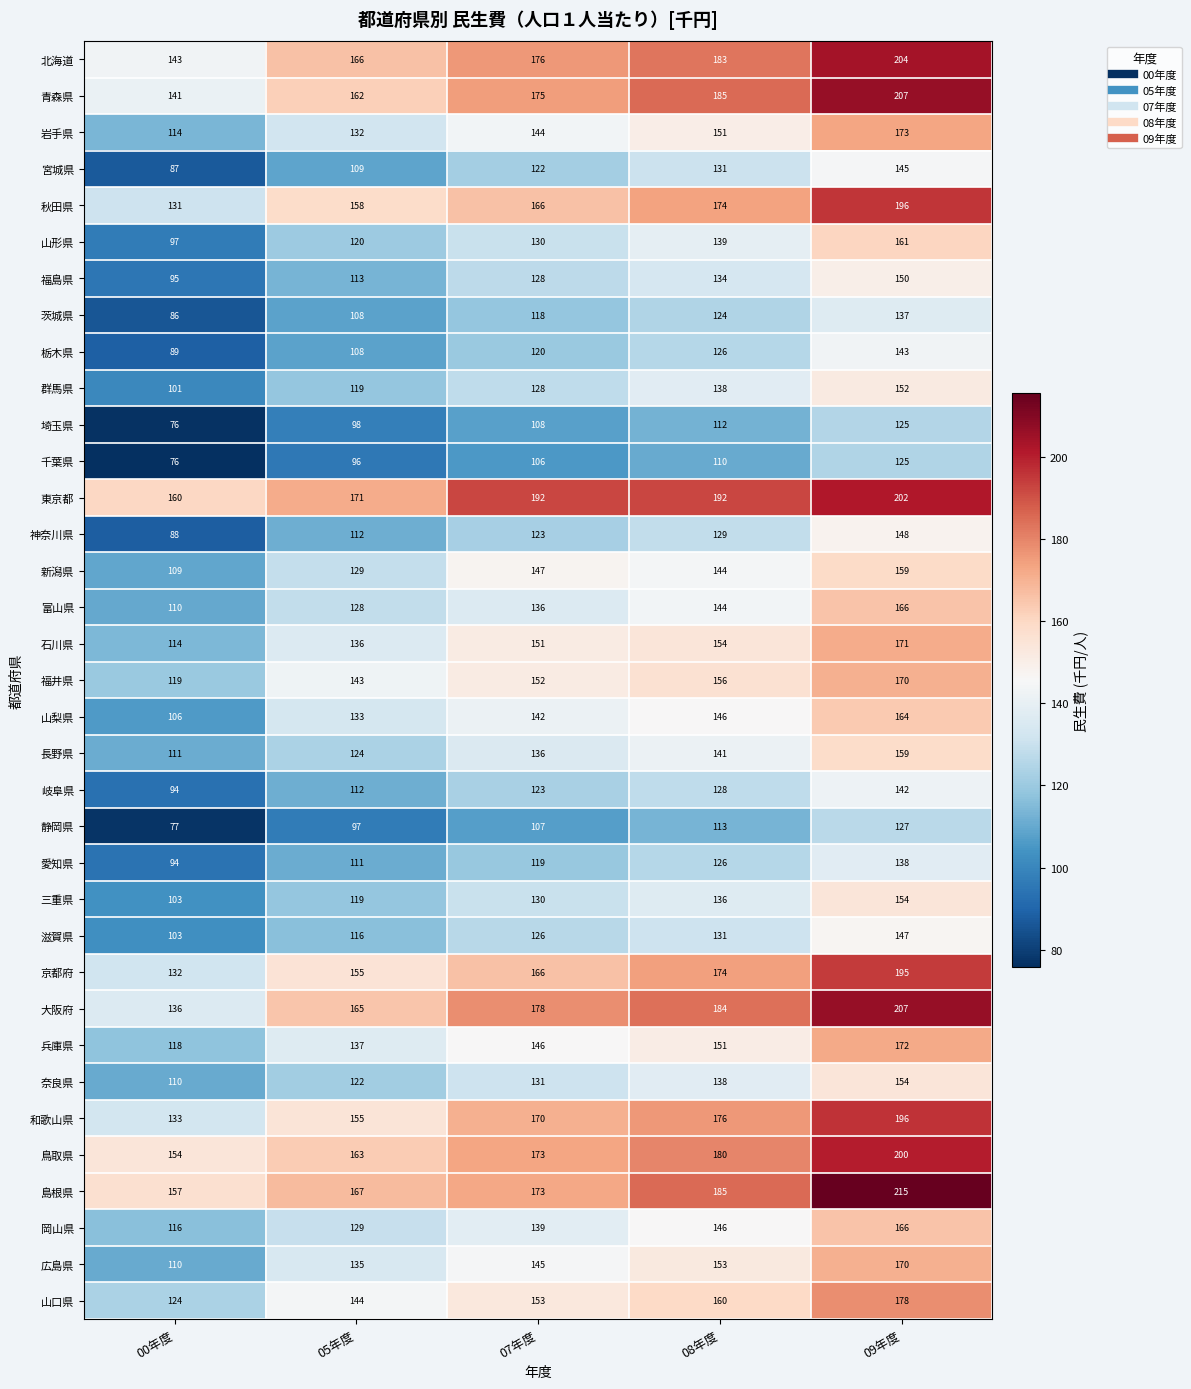

List the labels in order of 岡山県 value, smallest first.

00年度, 05年度, 07年度, 08年度, 09年度